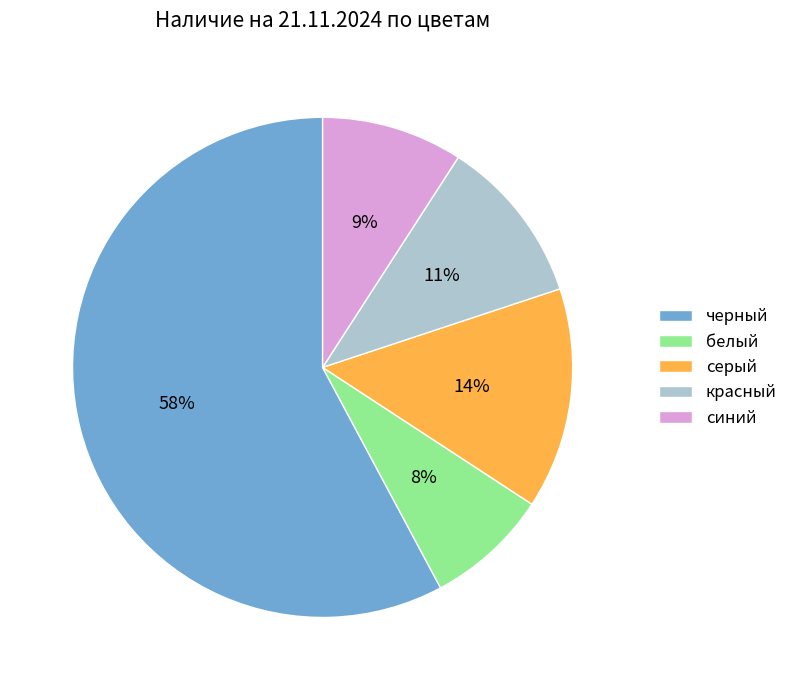

How many slices are in this pie chart?

5